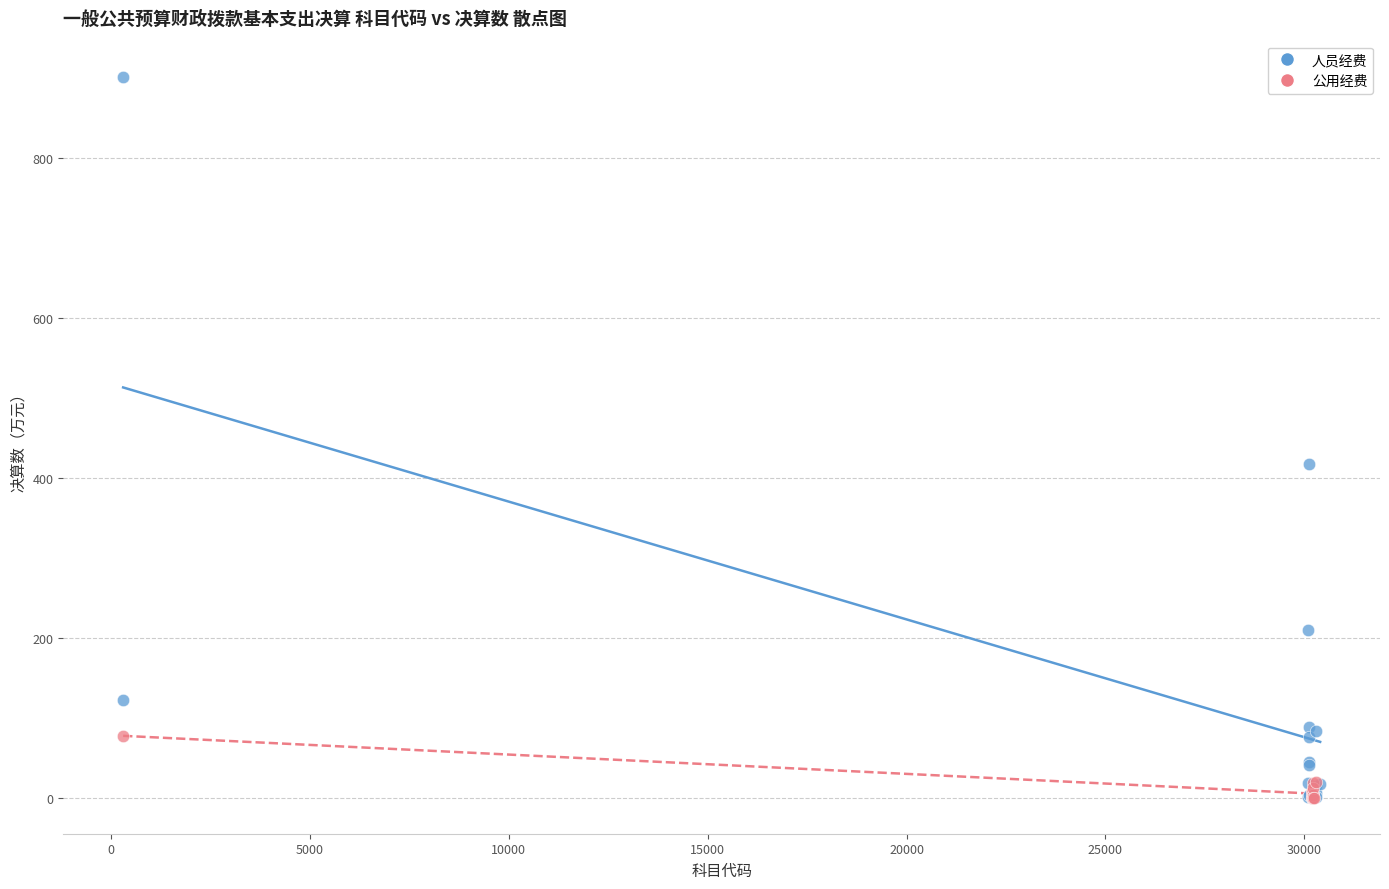

Which series has the widest spread of Y values?

人员经费